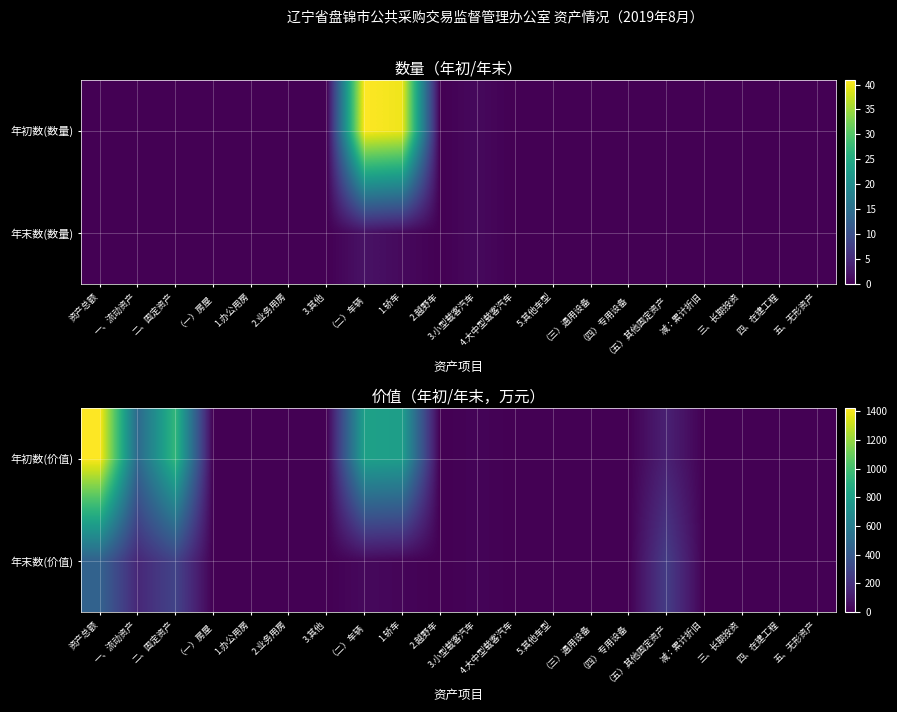

List the series in order of their peak value, highest first.

年初数(价值), 年末数(价值)